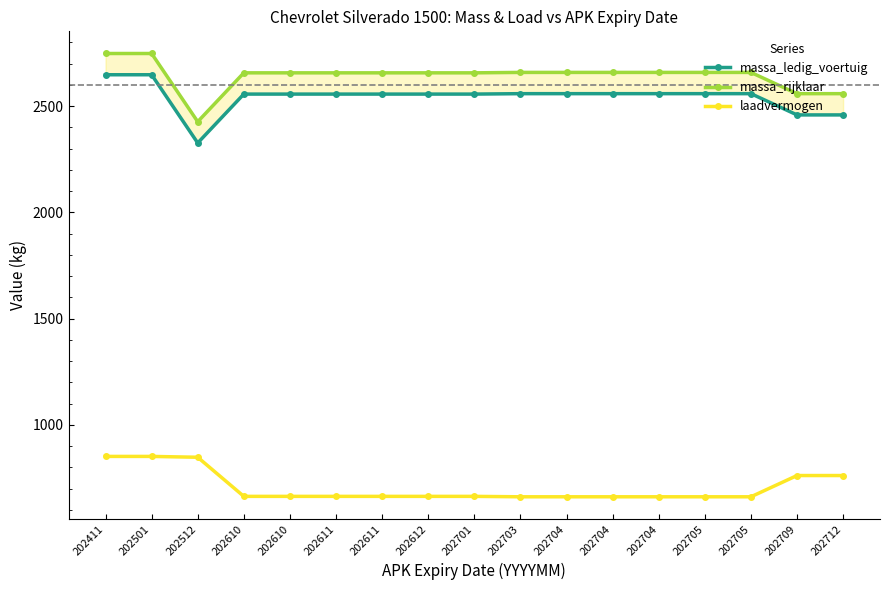

What is the sum of the laadvermogen values at 202703 and 202611?

1326